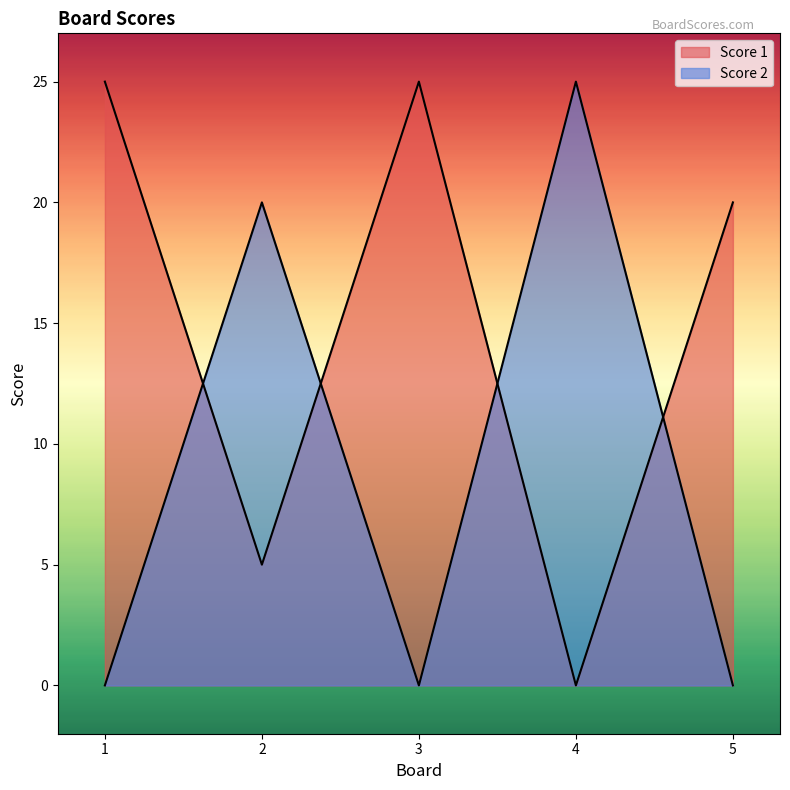

What is the total value across all series at 1?

25